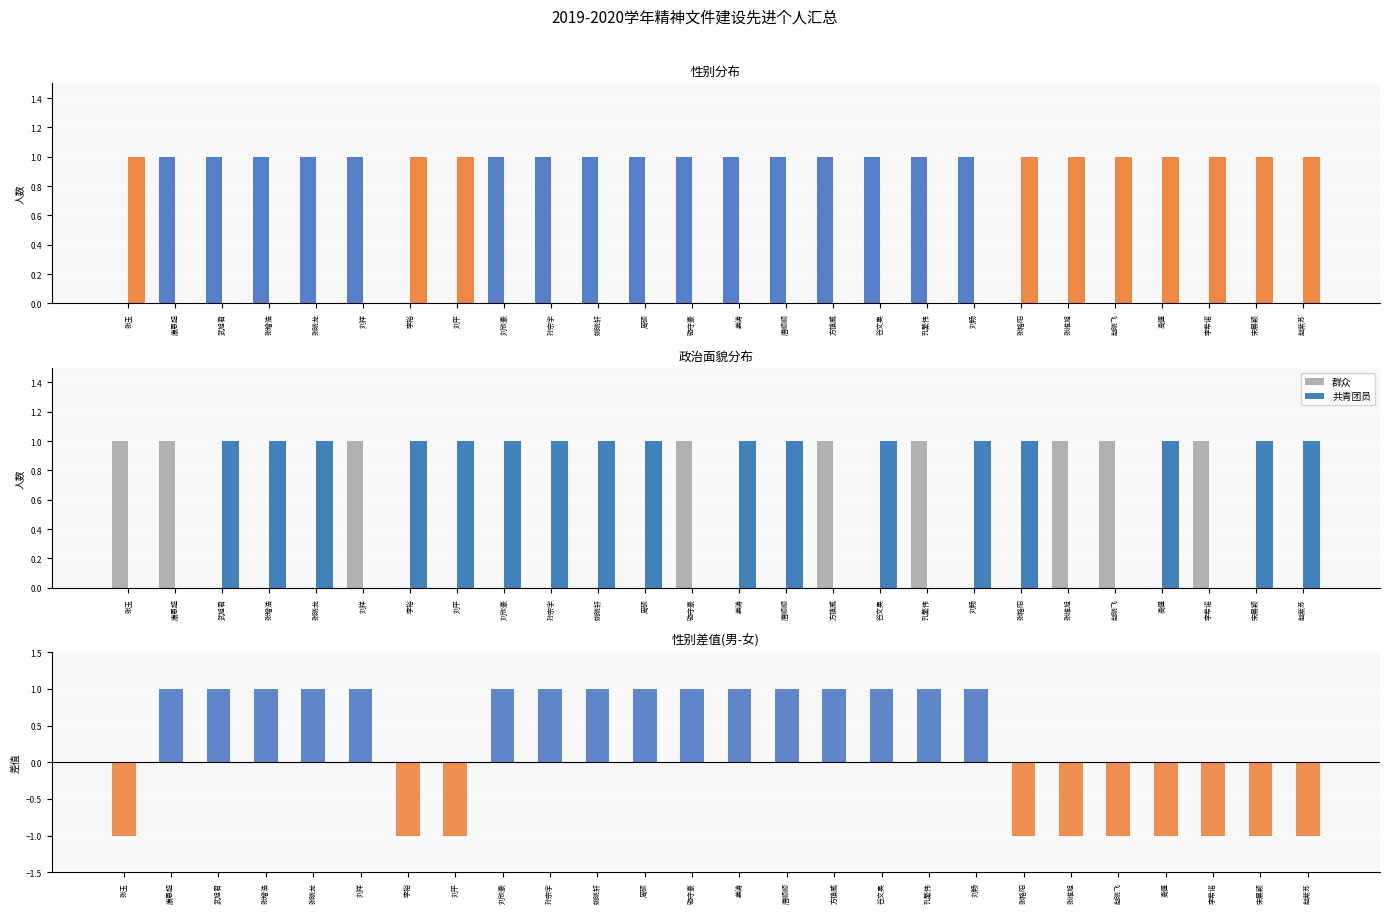

At which category does the chart reach its peak across all series?

康恩超